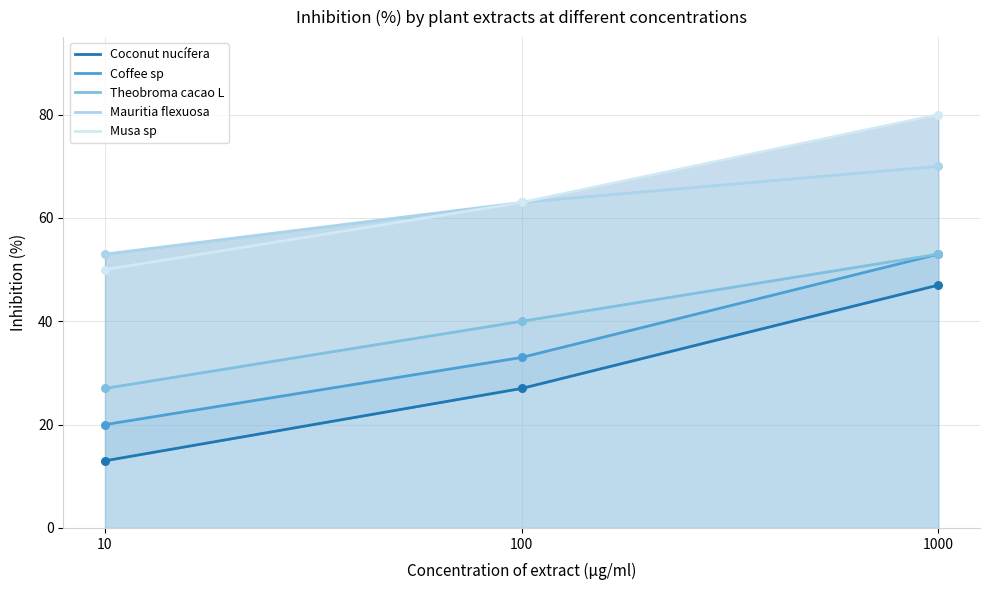

Which series has the widest spread of Y values?

Coconut nucífera